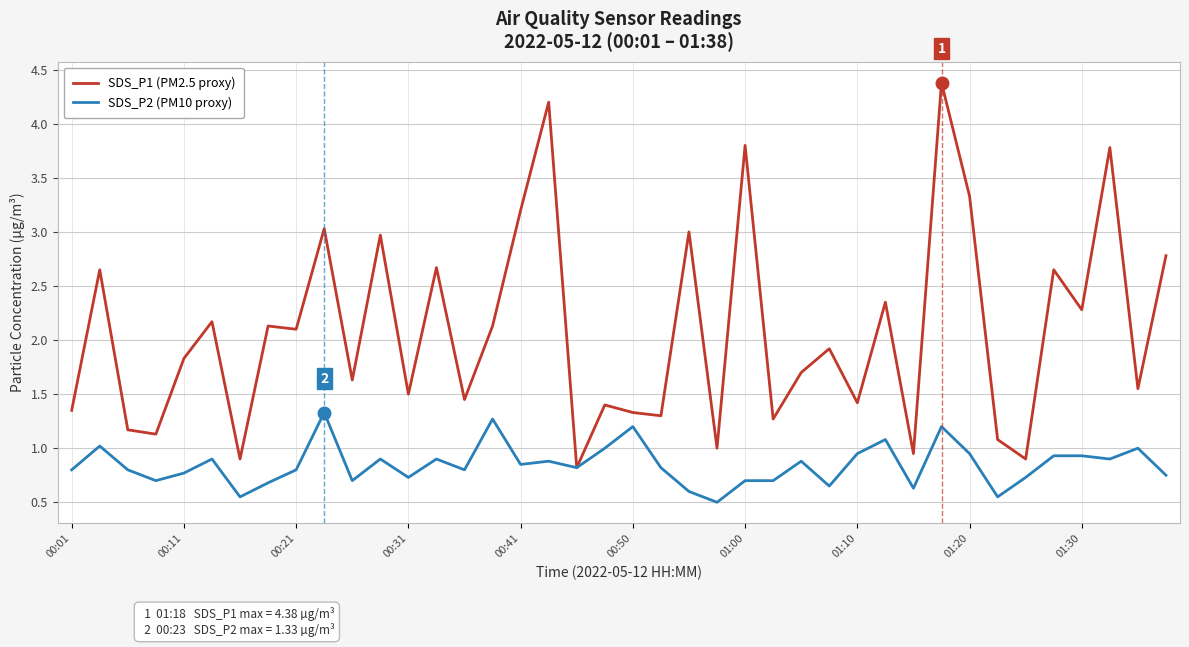

What is the maximum value for SDS_P2 (PM10 proxy)?

1.3